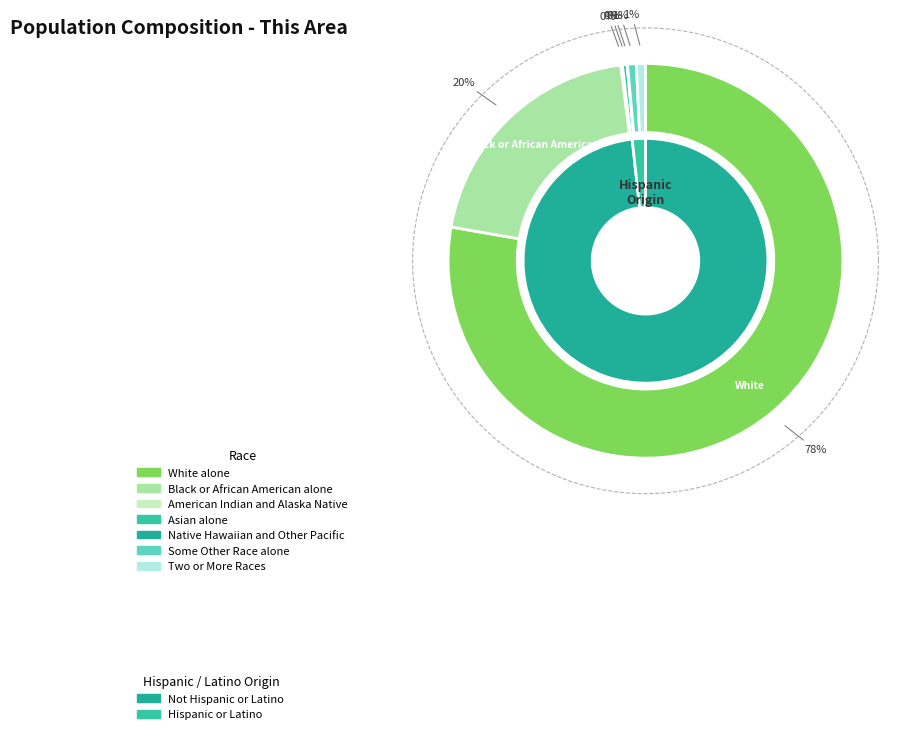

How much of the chart is everything except Two or More Races?

99.3%